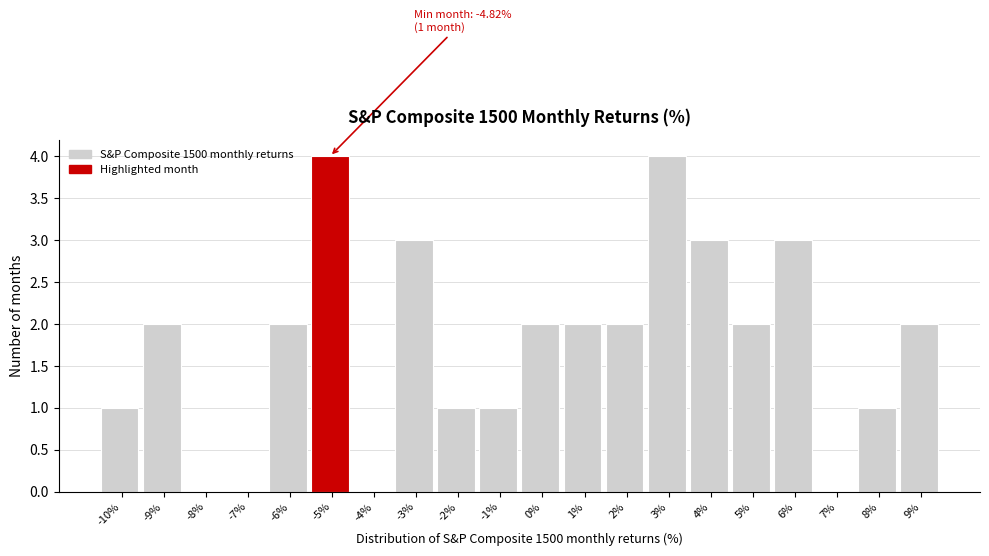

Reading left to right, what are all the values shown in this chart?

-10%=1	-9%=2	-8%=0	-7%=0	-6%=2	-5%=4	-4%=0	-3%=3	-2%=1	-1%=1	0%=2	1%=2	2%=2	3%=4	4%=3	5%=2	6%=3	7%=0	8%=1	9%=2